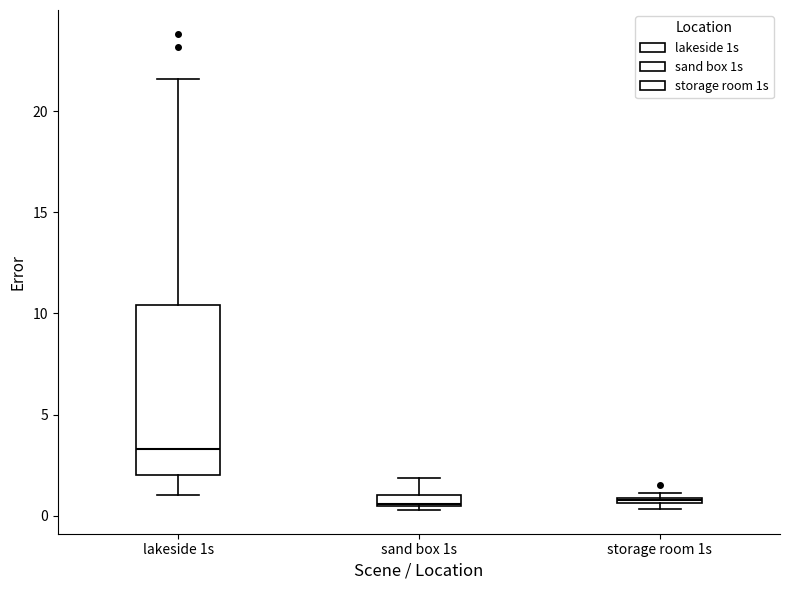

Where is the lower edge of the box for storage room 1s on the y-axis? The values are not printed on the chart, so give them approximately, as read against the axis.

0.5